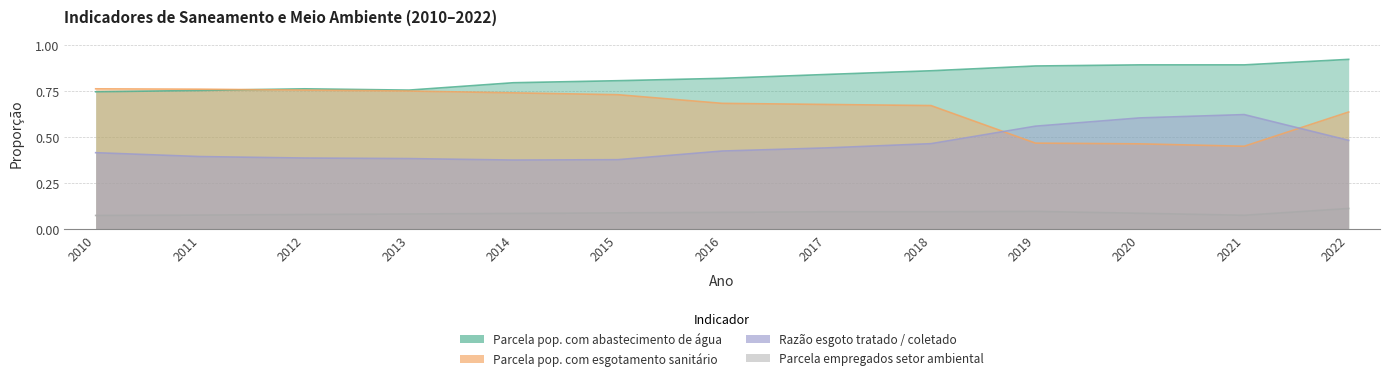

Is the value of Parcela pop. com abastecimento de água at 2010 greater than the value of Parcela empregados setor ambiental at 2022?

Yes